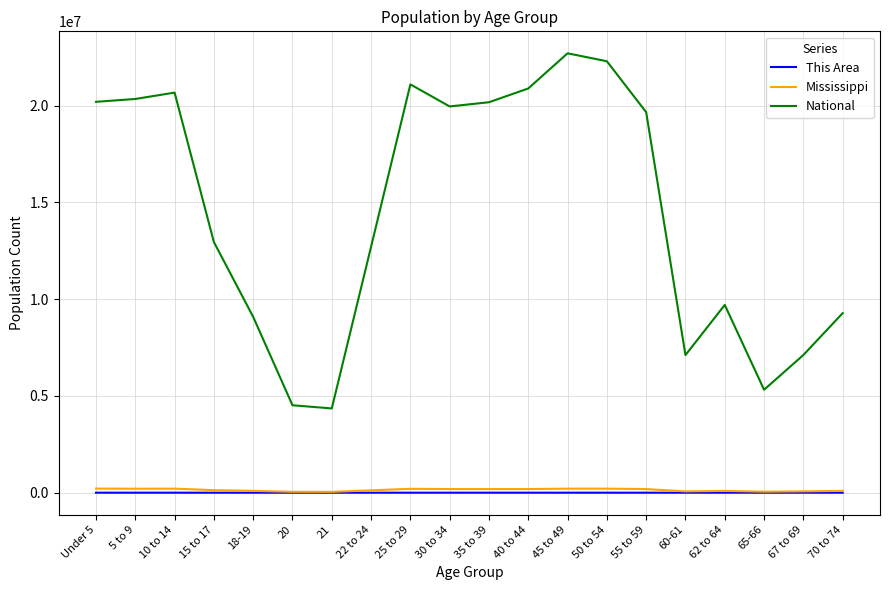

Which series has the widest spread of values?

National